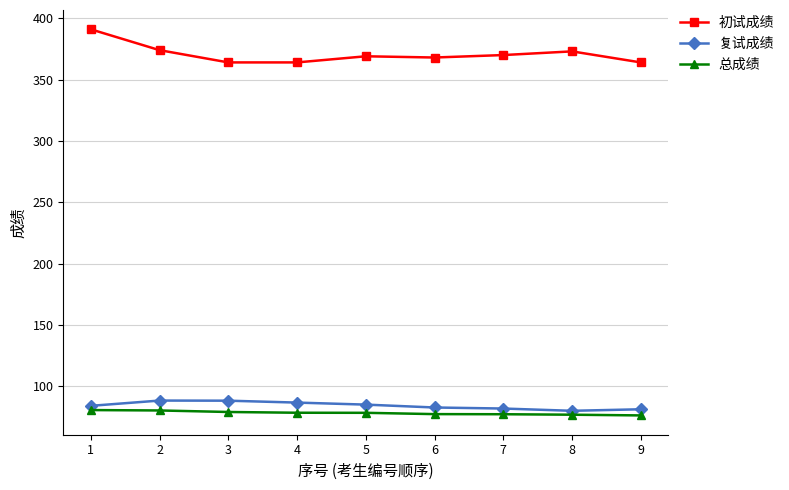

What is the maximum value for 总成绩?

80.5